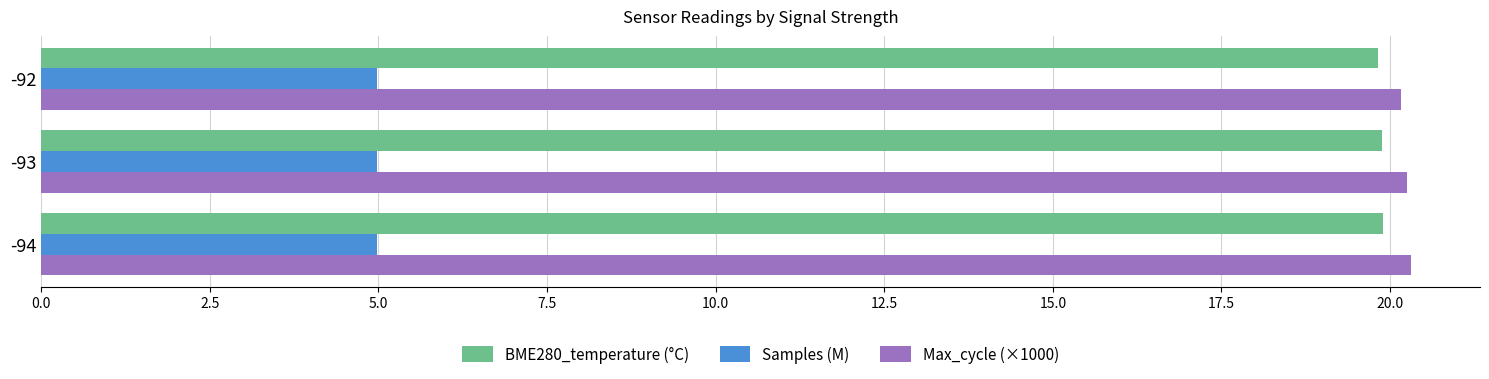

What is the smallest value displayed?

5.0